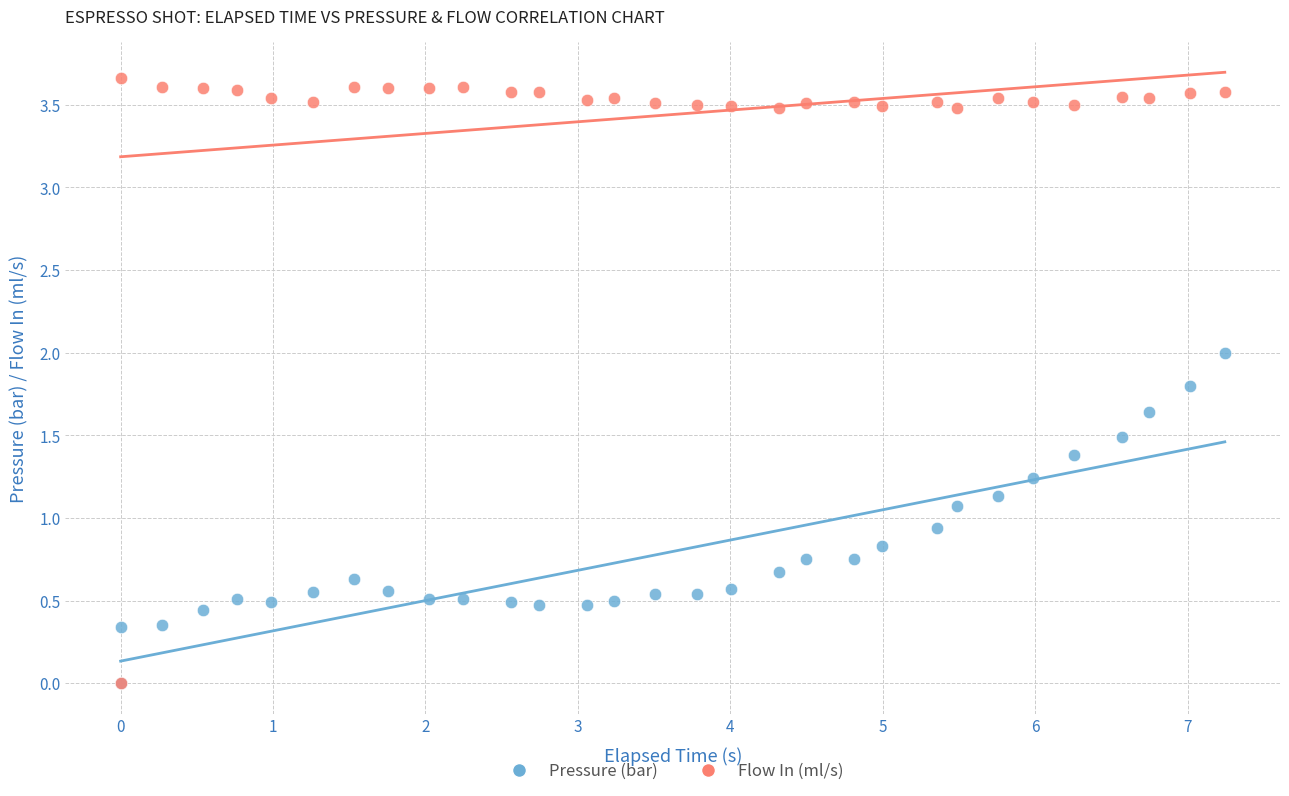

What are all the series names shown in the legend?

Pressure (bar), Flow In (ml/s)